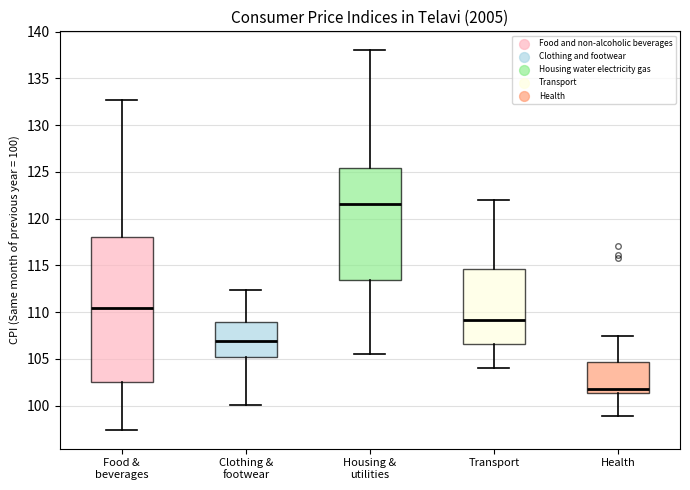

Which box's median line is the highest?

Housing & utilities